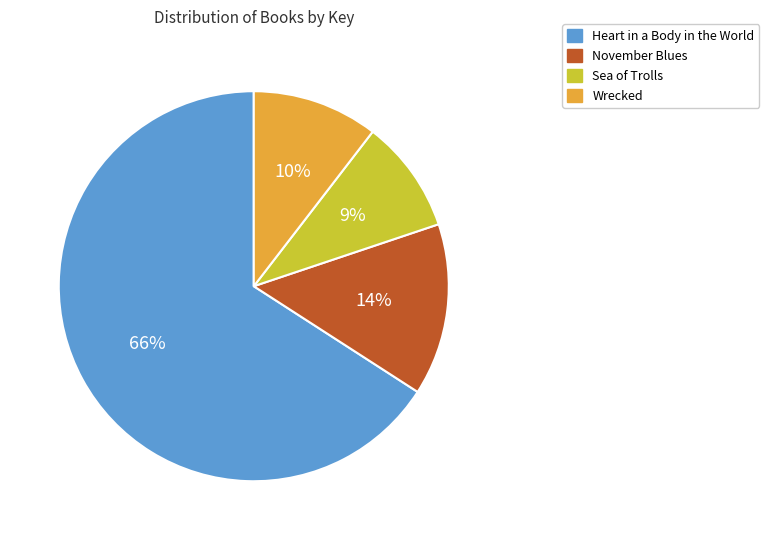

Which has a higher value, November Blues or Wrecked?

November Blues